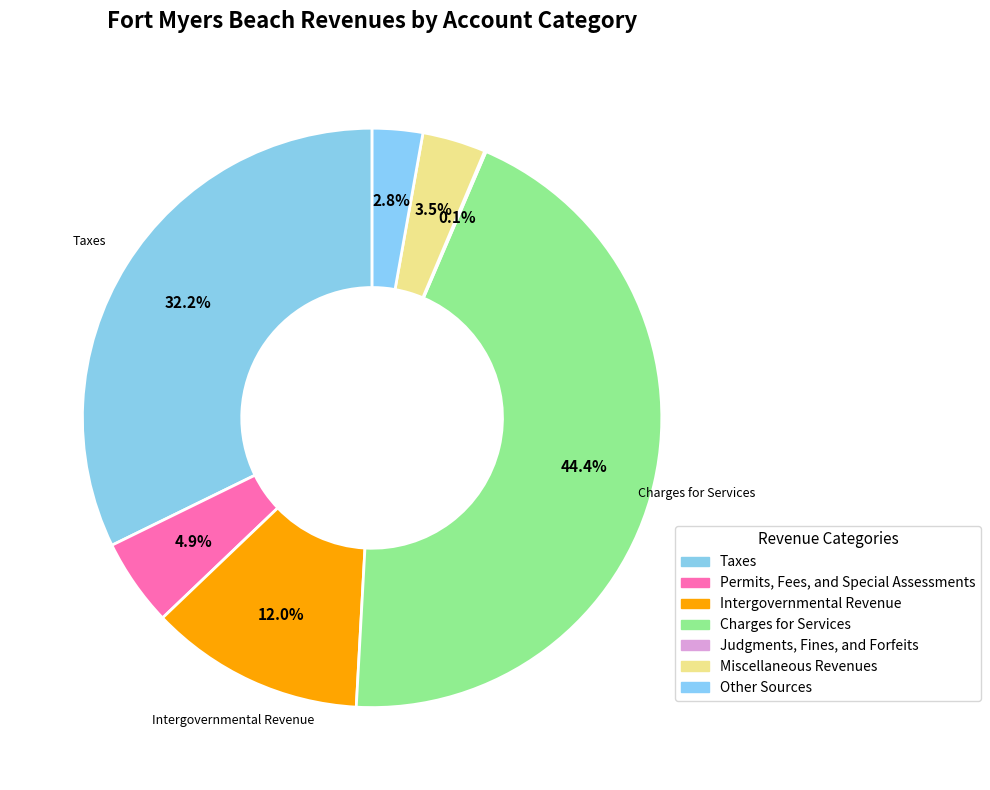

To the nearest percent, what is the average slice percentage?

14%